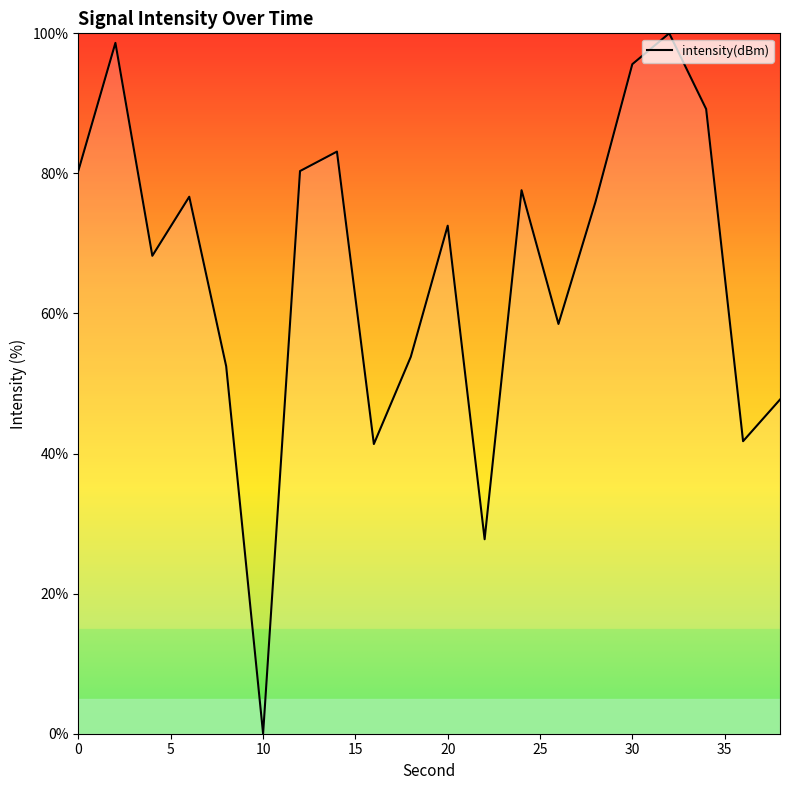

What is the difference between the maximum and minimum values?

100.0